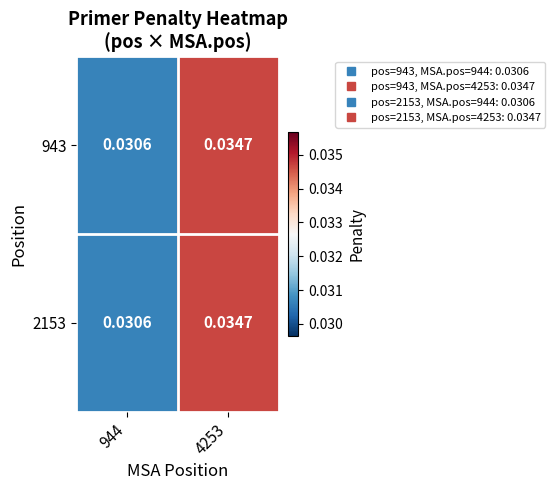

Is the value of 943 at 4253 greater than the value of 2153 at 944?

Yes